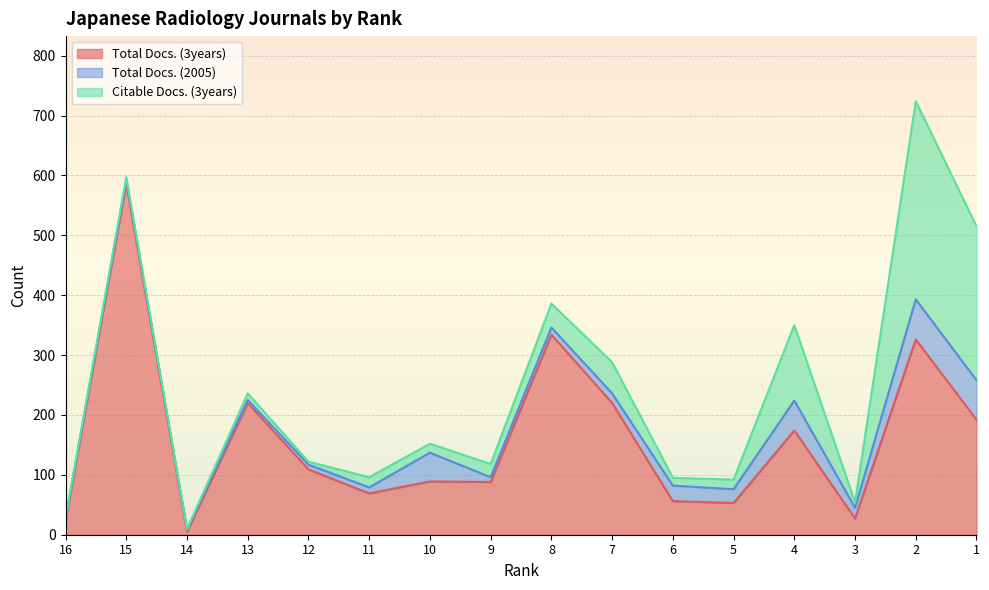

At which category is the sum across all series the highest?

2